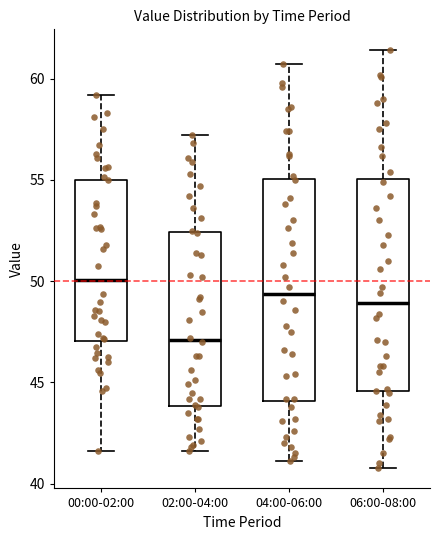

Comparing the boxes themselves (not the whiskers), which one is the tallest?

04:00-06:00